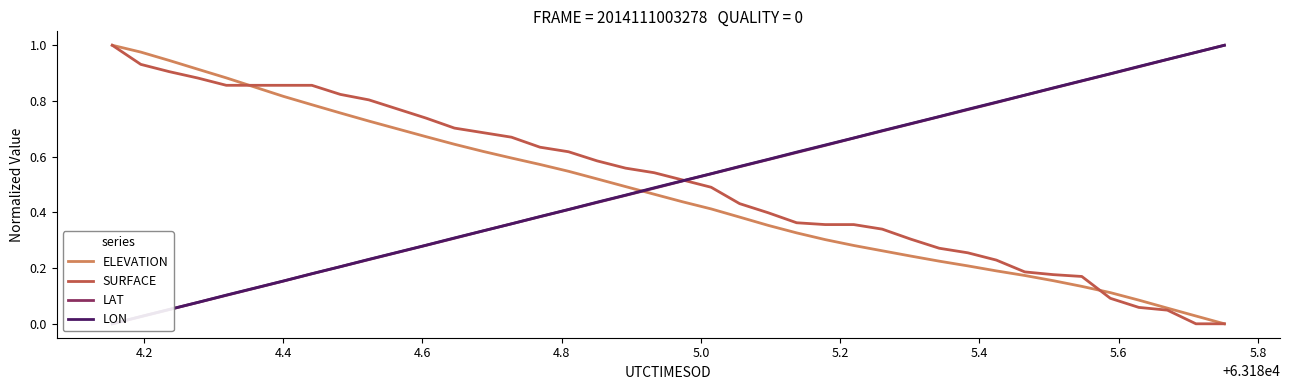

How many data points in LON are above 0?

39